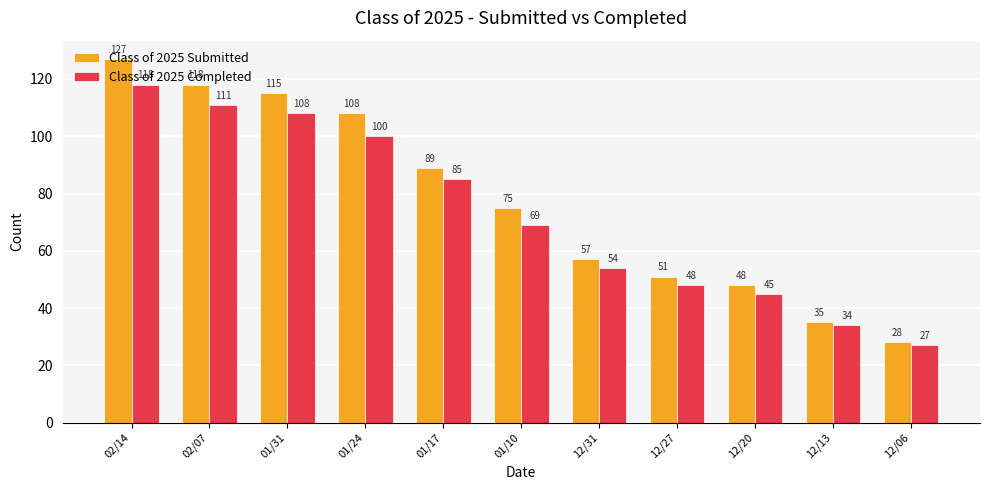

What is the spread (max minus min) of values at 01/31?

7